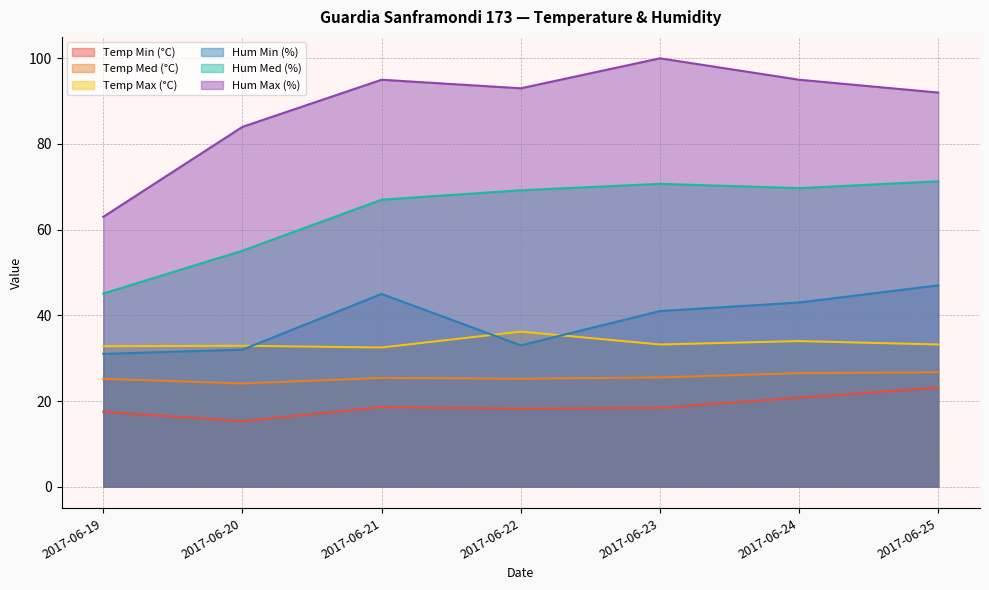

At which category is the sum across all series the highest?

2017-06-25